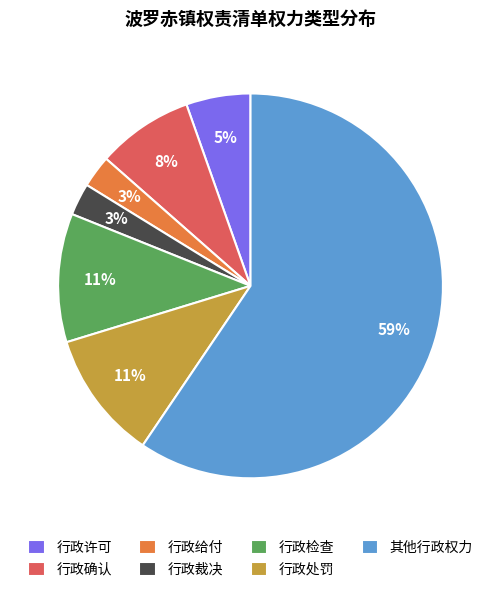

To the nearest percent, what is the average slice percentage?

14%